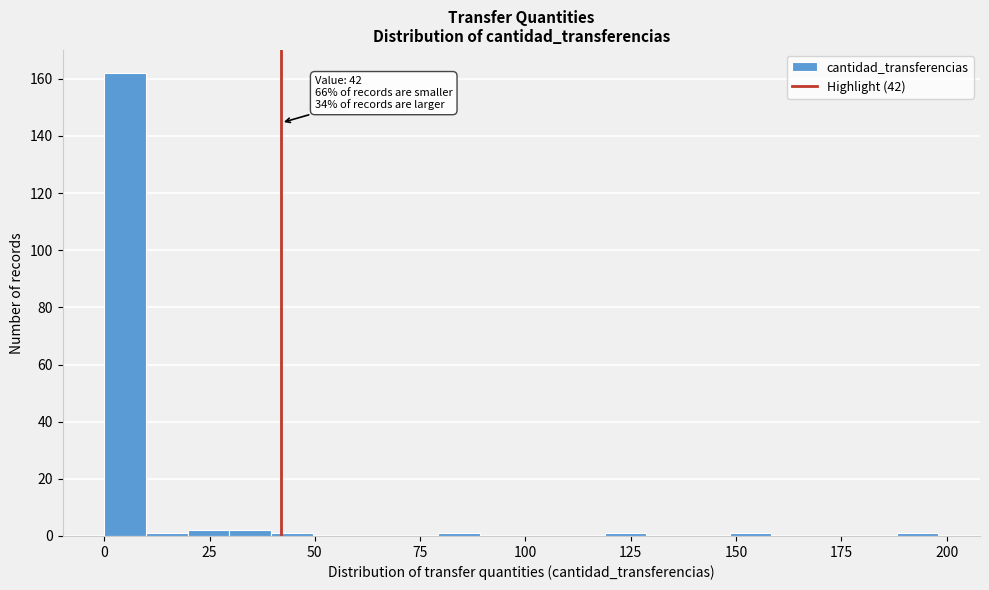

Around what value on the x-axis is the tallest bar? Give the approximate position of its centre, as read against the axis.

5